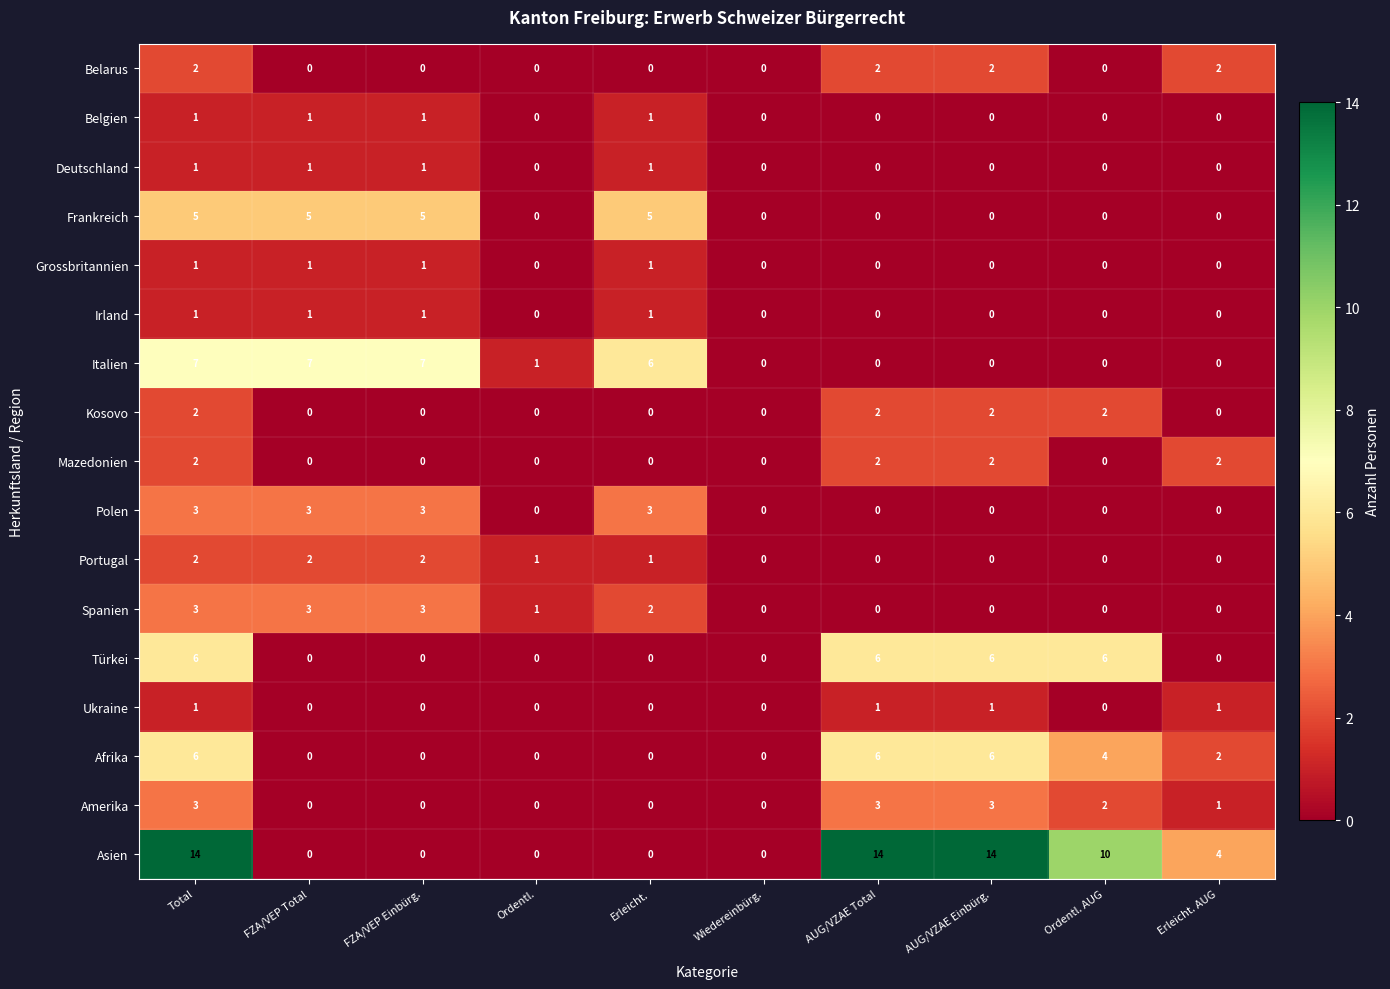

At how many categories does at least one series exceed 13?

3